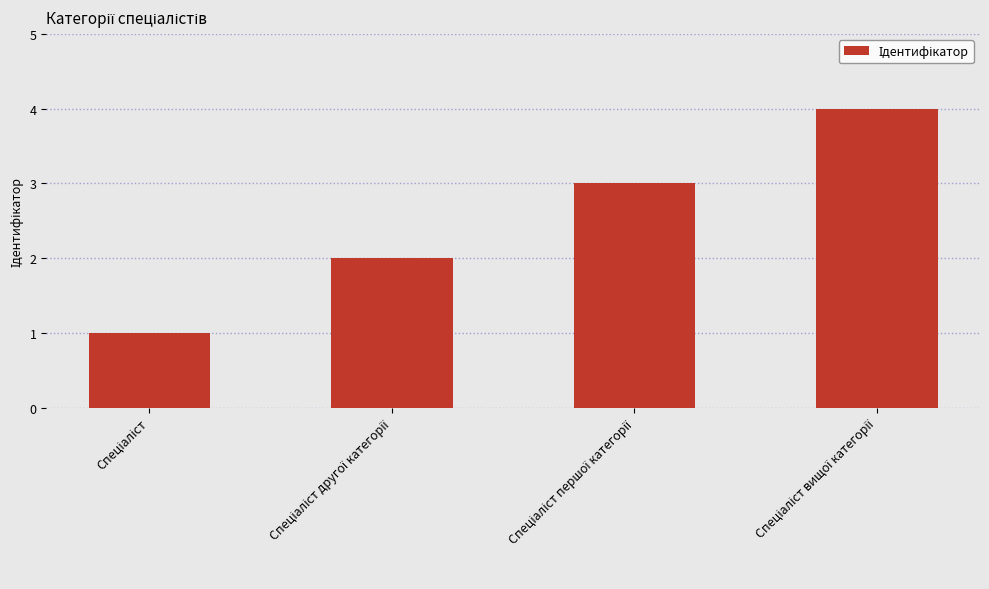

Are the bars grouped side by side (vs. stacked)?

No